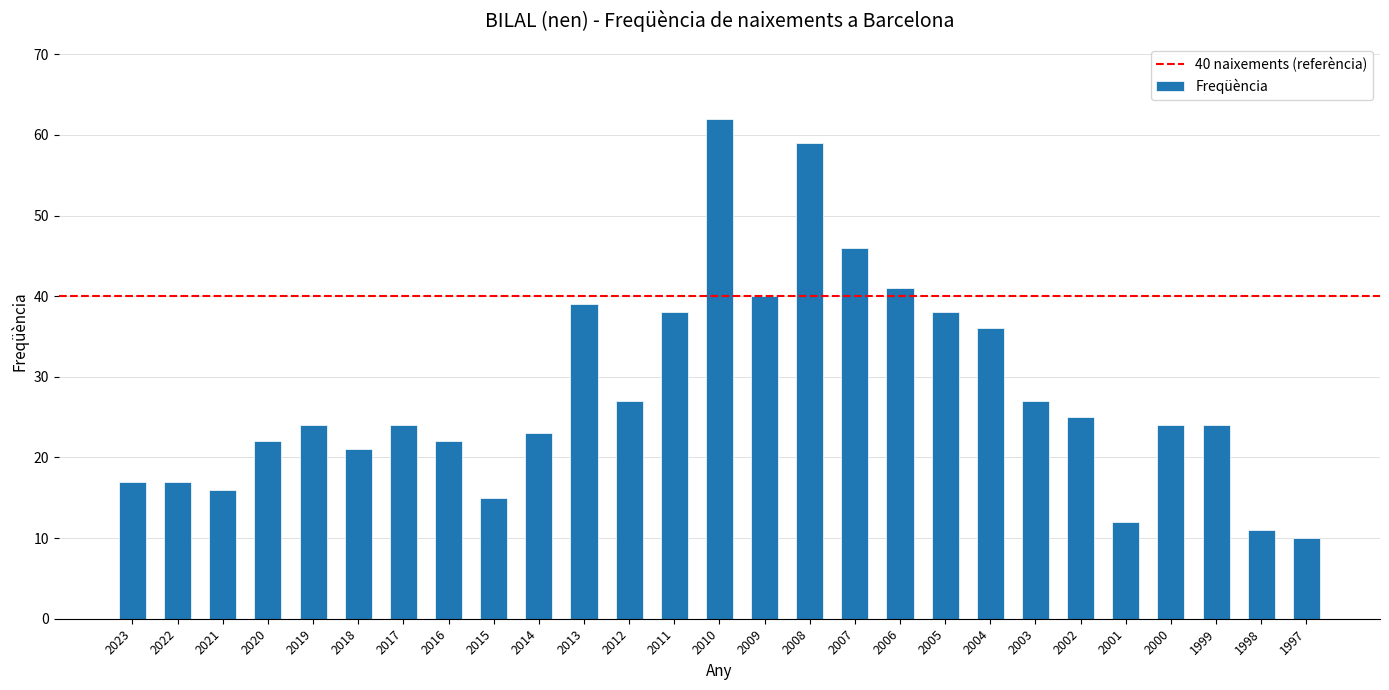

How many categories are shown in the chart?

27